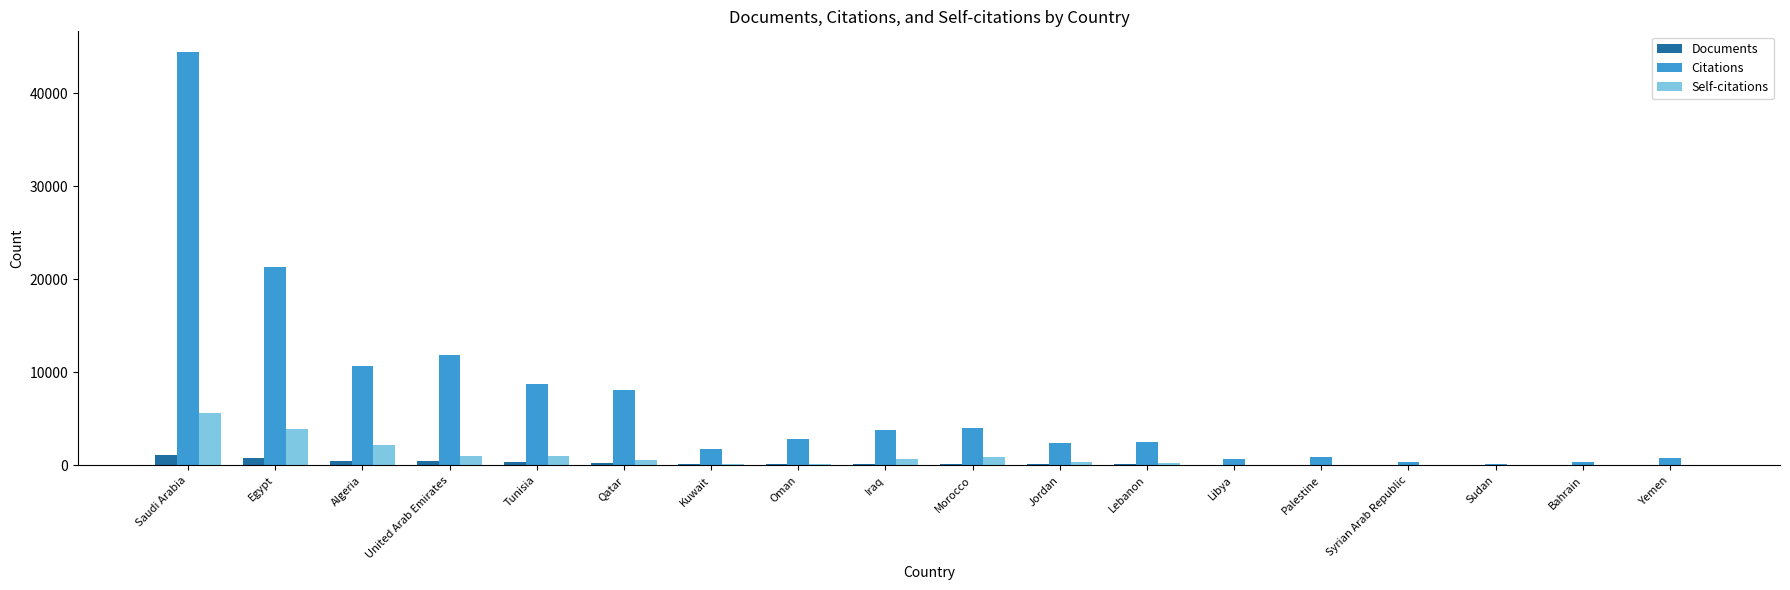

Which series has the largest total across all categories?

Citations